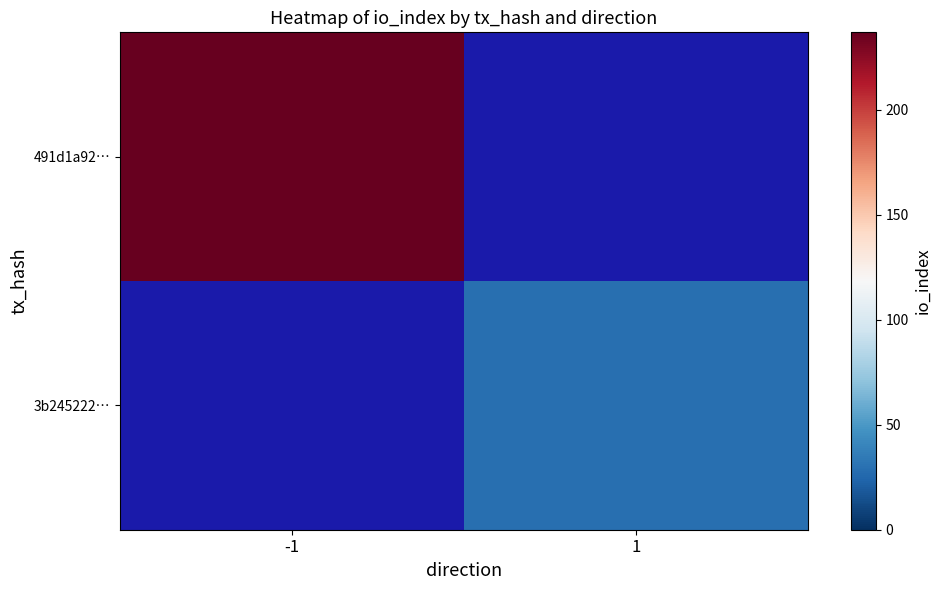

At which category does the chart reach its minimum across all series?

1